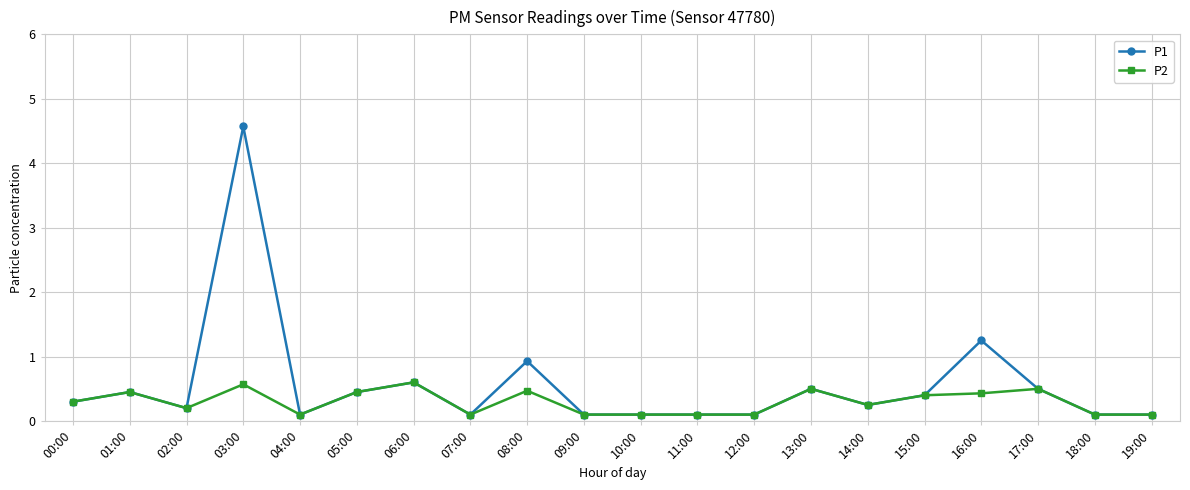

True or false: P2 has a value of 0.8 at 03:00.

False